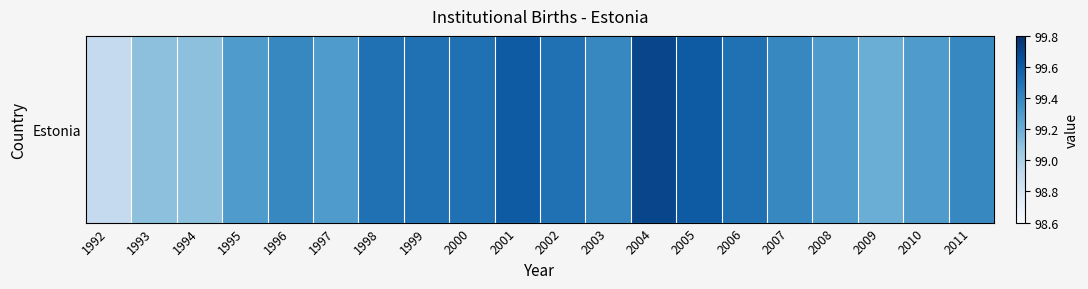

At which label is the value closest to 99?

1992